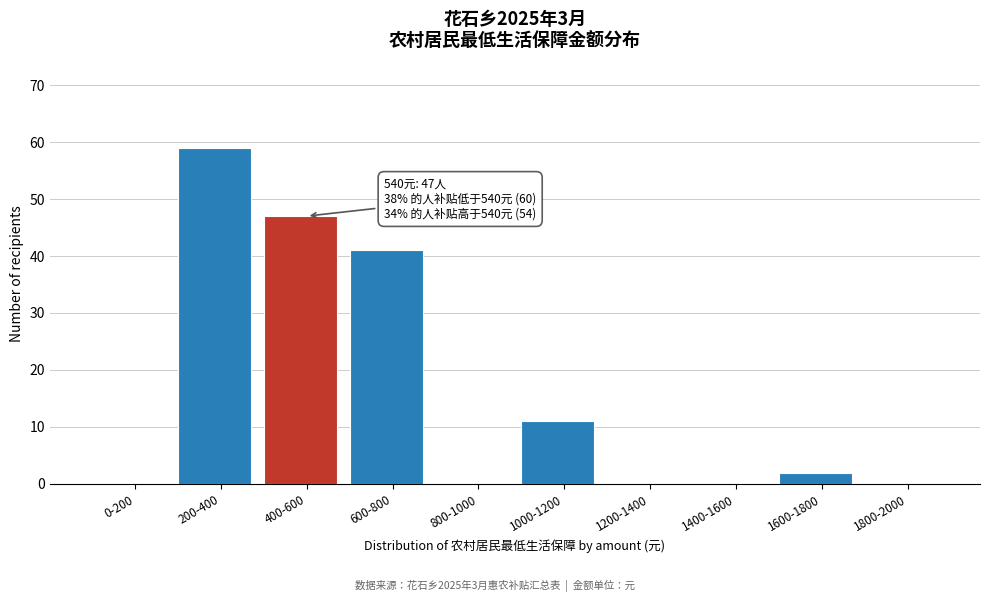

Reading left to right, list all the values displayed in this chart.

0-200=0	200-400=59	400-600=47	600-800=41	800-1000=0	1000-1200=11	1200-1400=0	1400-1600=0	1600-1800=2	1800-2000=0